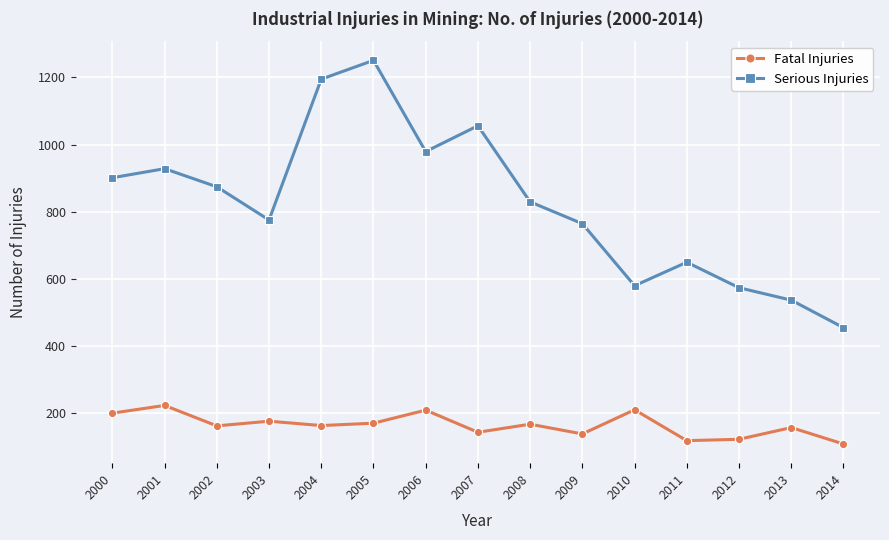

Between 2002 and 2005, which series saw the biggest shift?

Serious Injuries